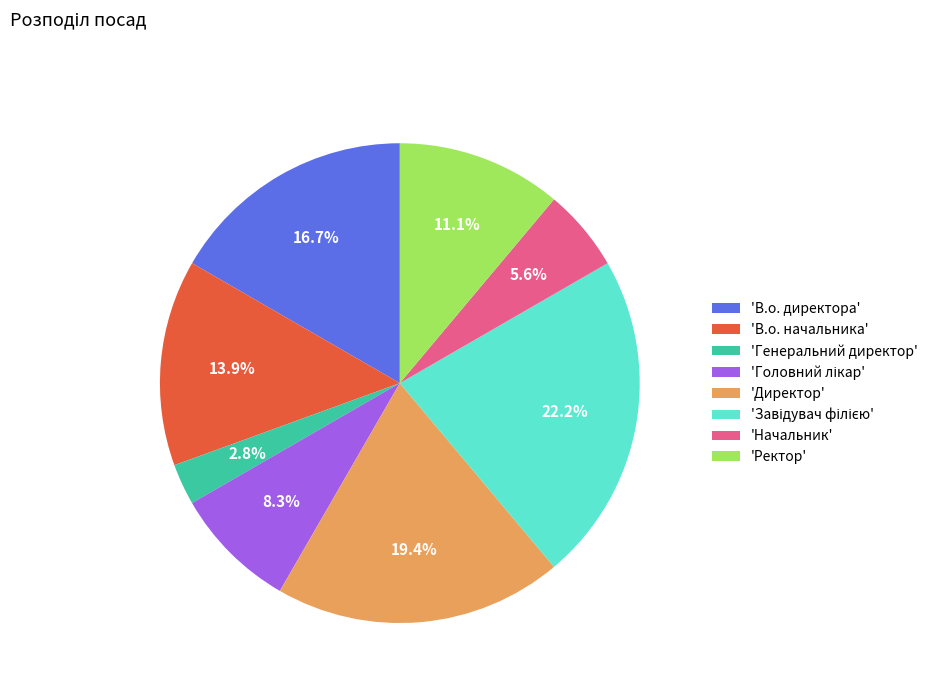

Which slice is the smallest?

'Генеральний директор'